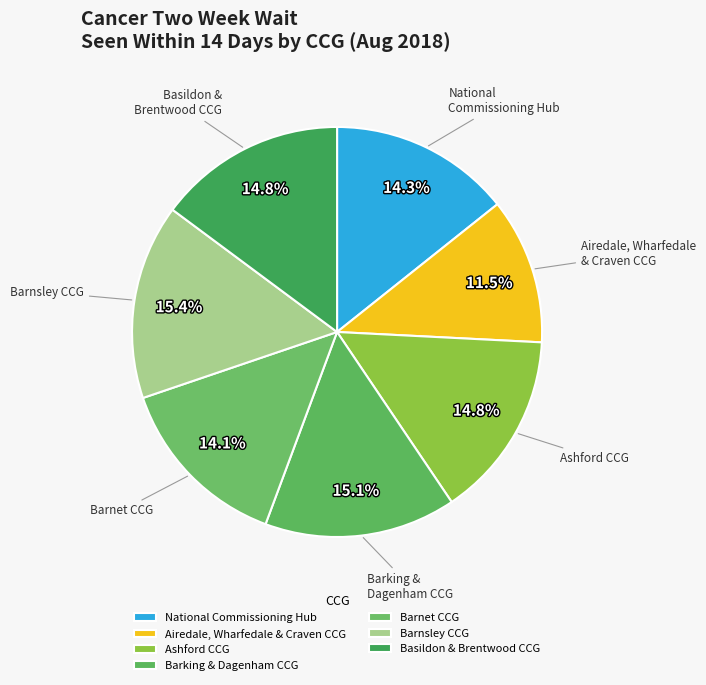

Approximately how many times larger is the value at Barnet CCG compared to Ashford CCG?

1.0